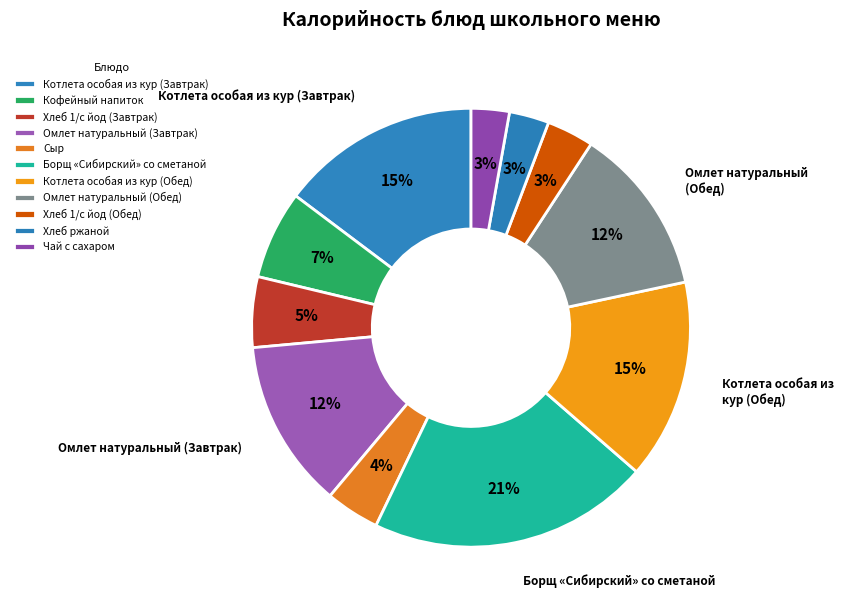

To the nearest percent, what portion does Хлеб ржаной represent?

3%